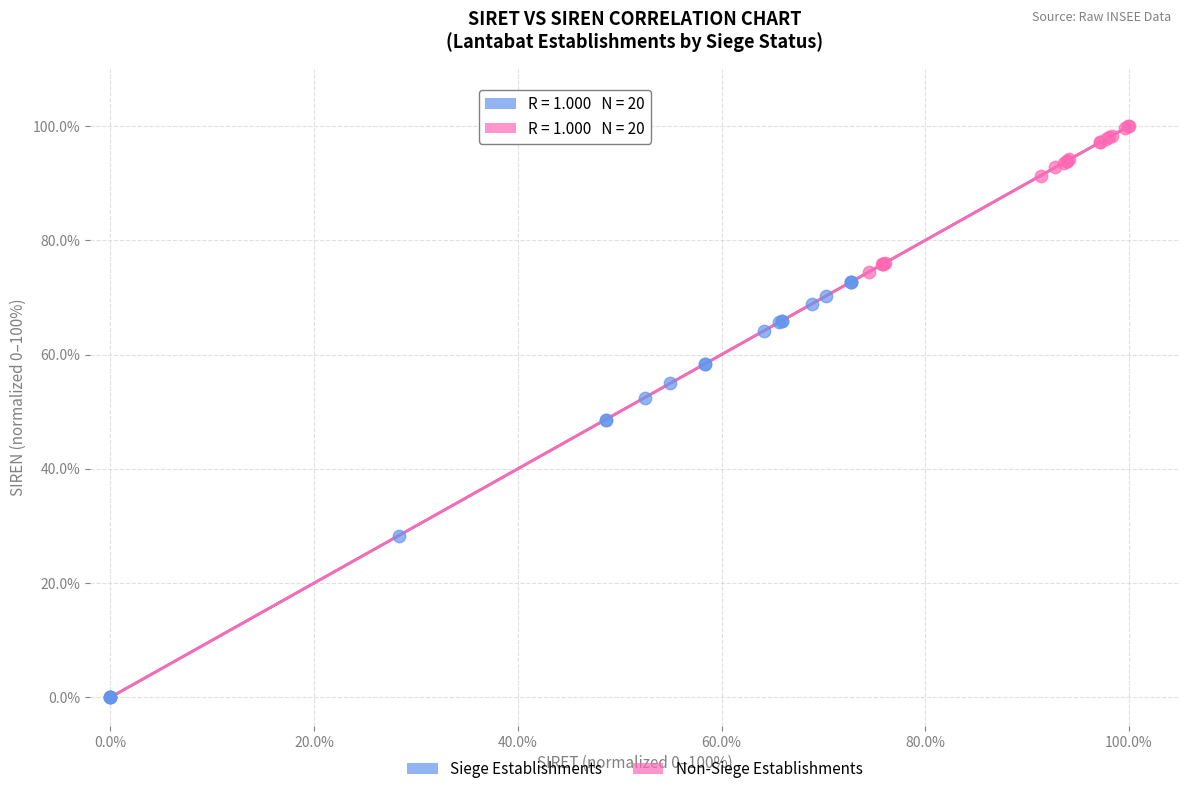

Which series contains the lowest Y value?

Siege Establishments